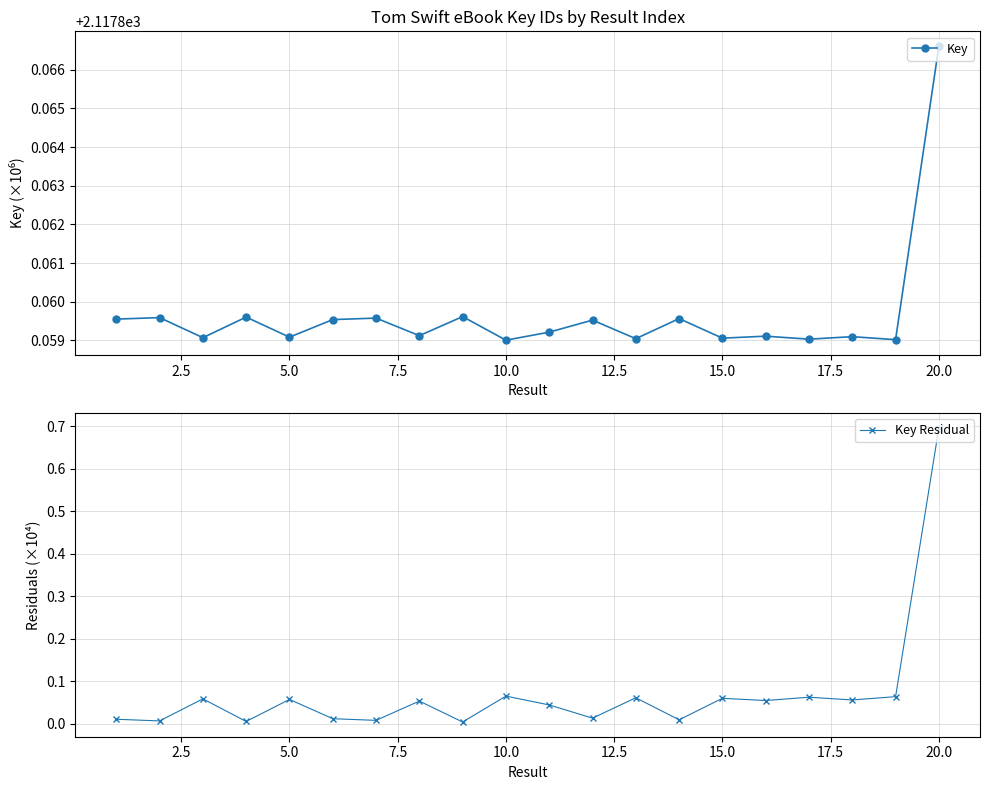

Reading left to right, transcribe all the data shown in this chart.

Key: 2117.9	2117.9	2117.9	2117.9	2117.9	2117.9	2117.9	2117.9	2117.9	2117.9	2117.9	2117.9	2117.9	2117.9	2117.9	2117.9	2117.9	2117.9	2117.9	2117.9
Key Residual: 0.0	0.0	0.1	0.0	0.1	0.0	0.0	0.1	0.0	0.1	0.0	0.0	0.1	0.0	0.1	0.1	0.1	0.1	0.1	0.7